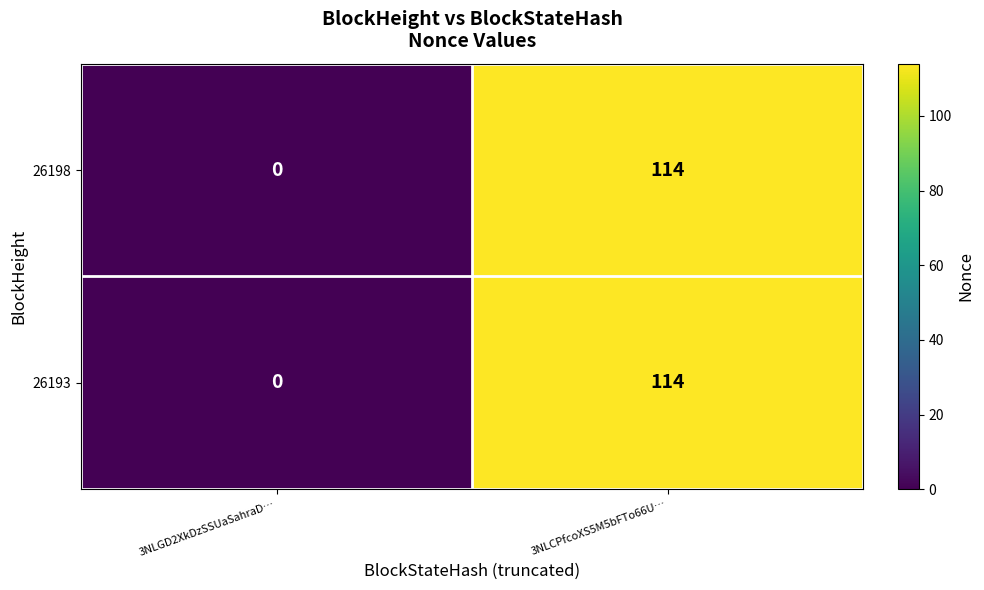

Is it true that 26193 equals 114 at 3NLCPfcoXS5M5bFTo66U…?

True